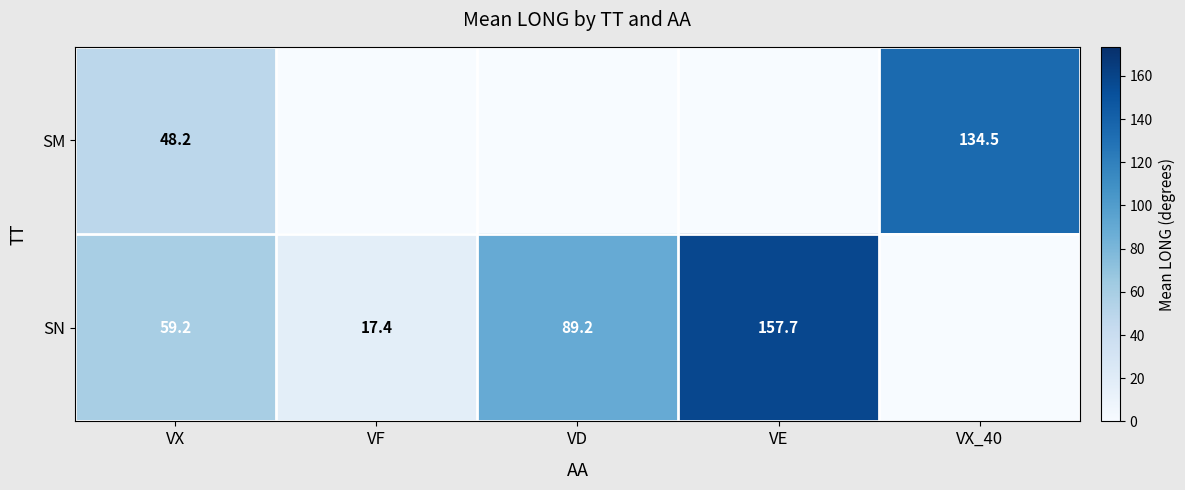

What is the difference between the SM values at VX and VX_40?

86.3